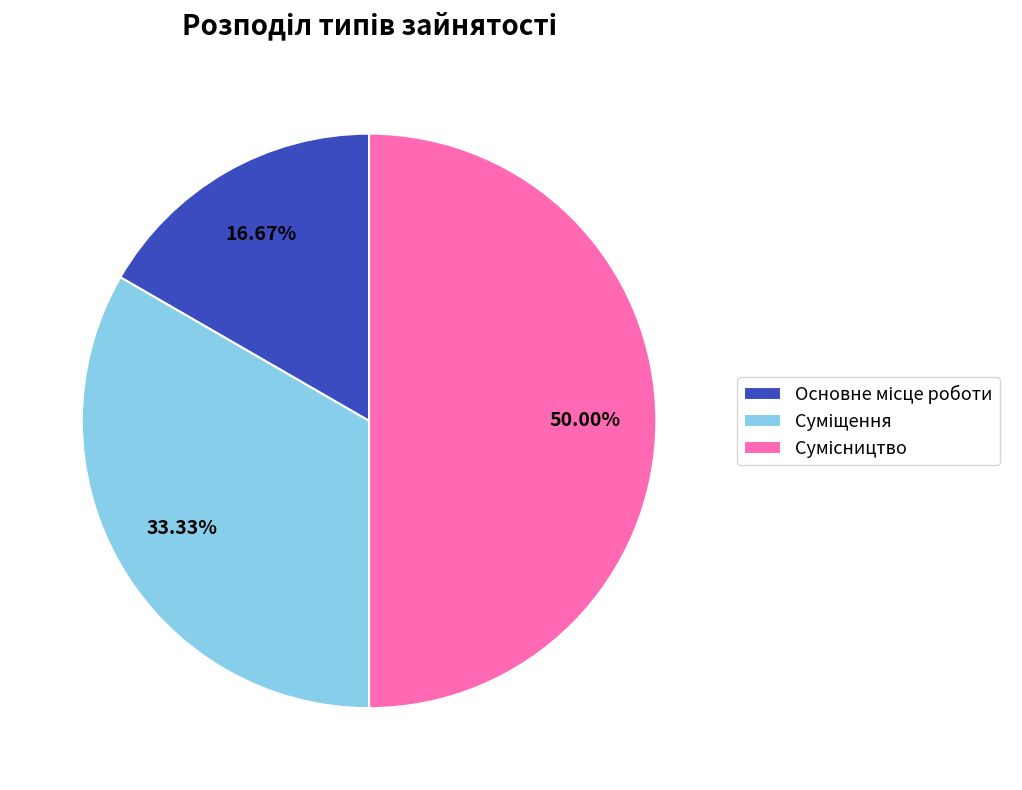

How many segments does this pie chart have?

3